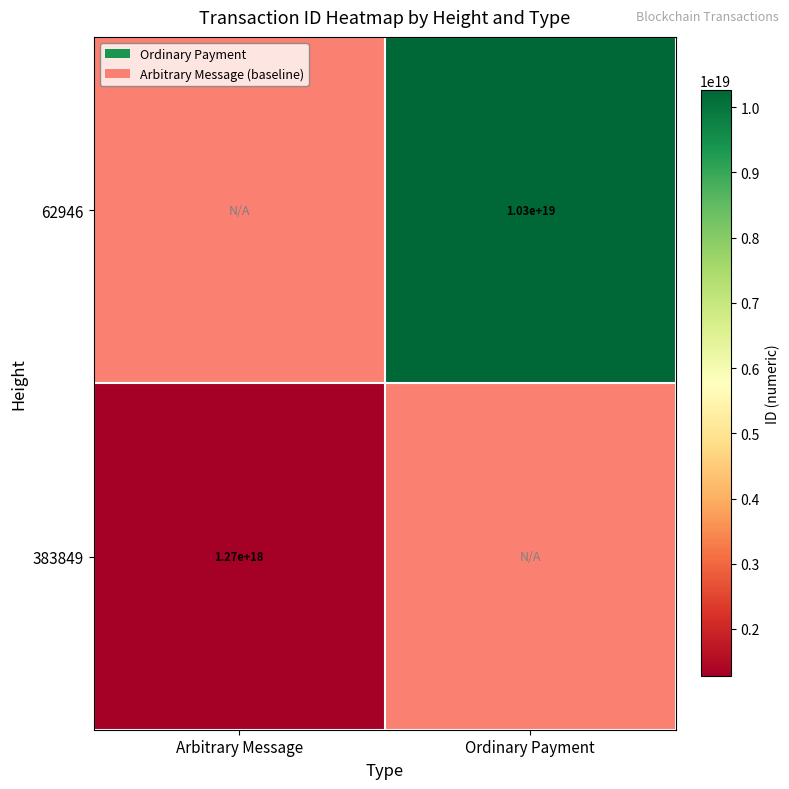

The 62946 series shows 10300000000000000000 at Ordinary Payment. True or false?

True